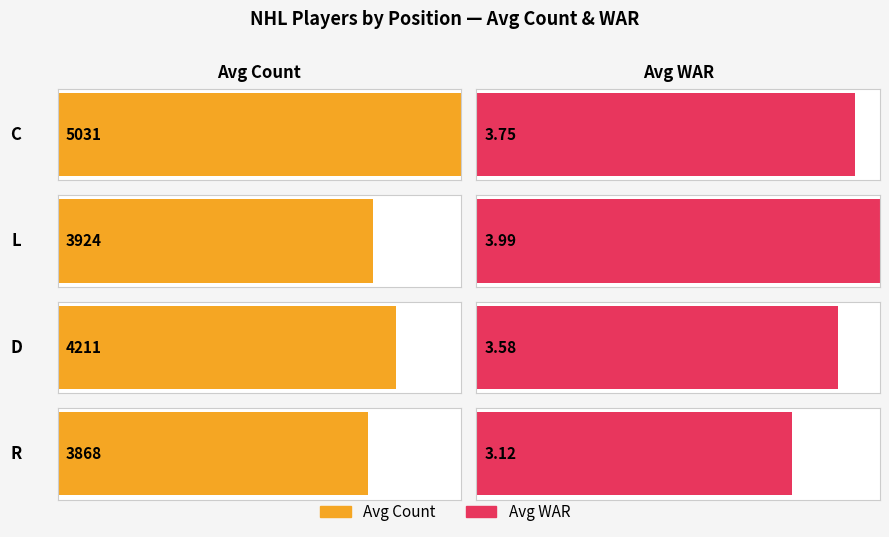

What is the average value of the WAR series?

3.6